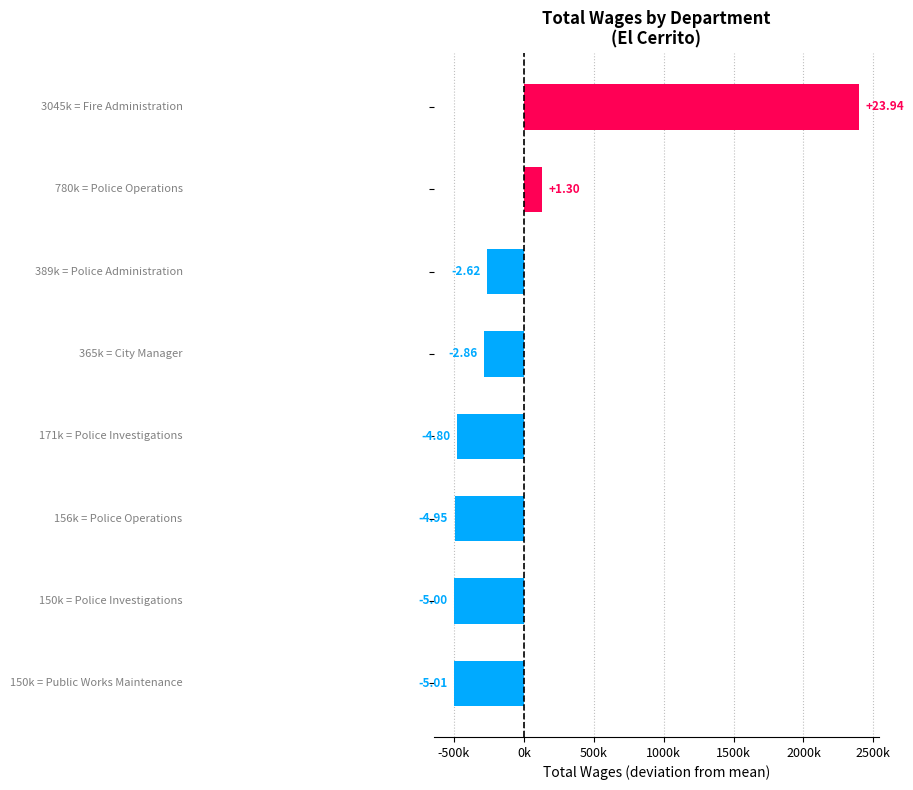

Are the bars horizontal?

Yes